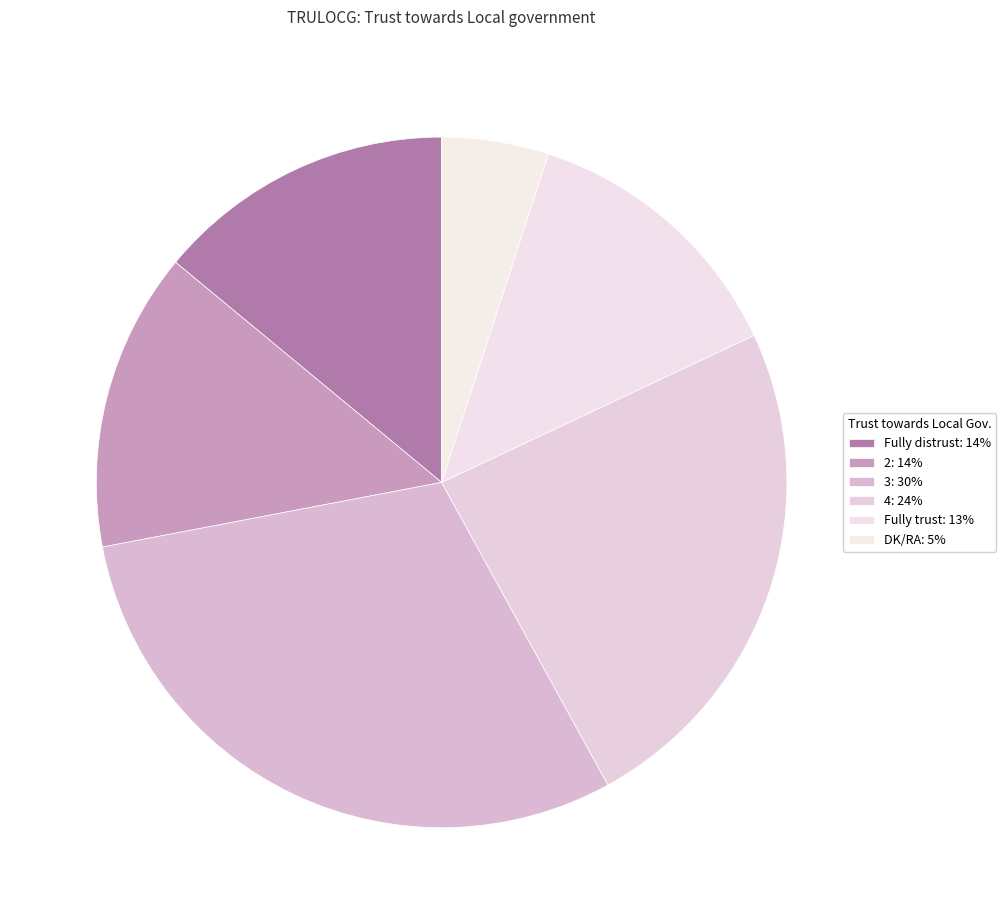

How many segments does this pie chart have?

6